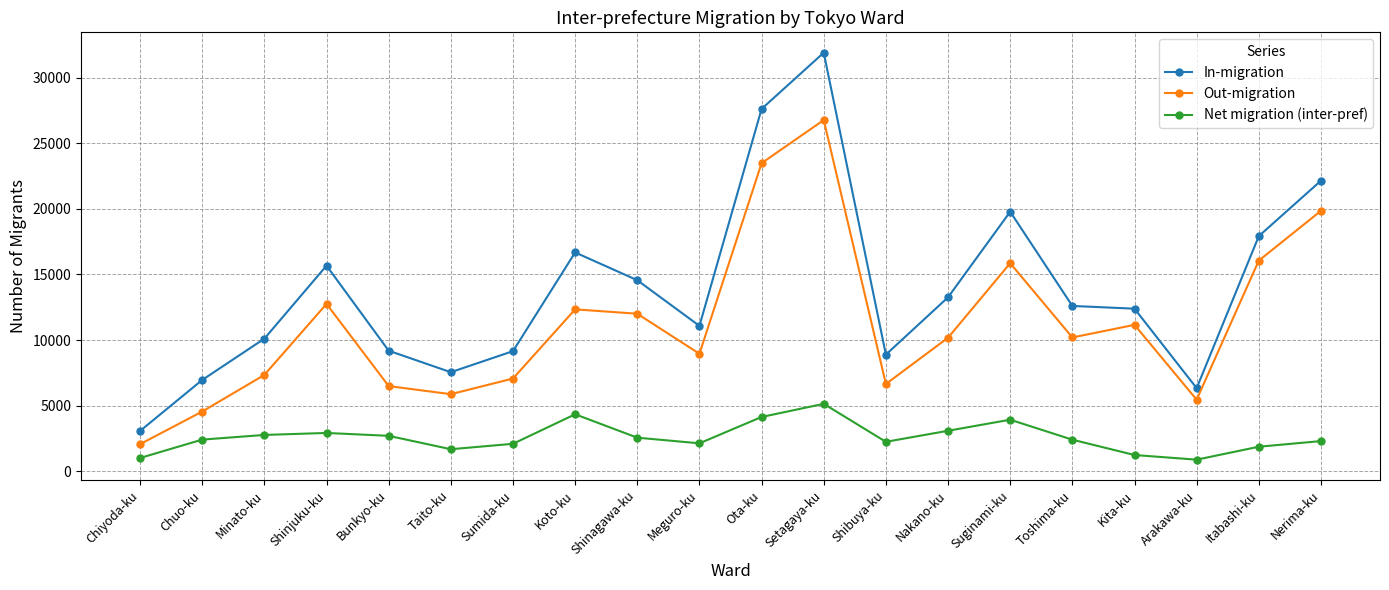

What is the sum of all Net migration (inter-pref) values?

51780